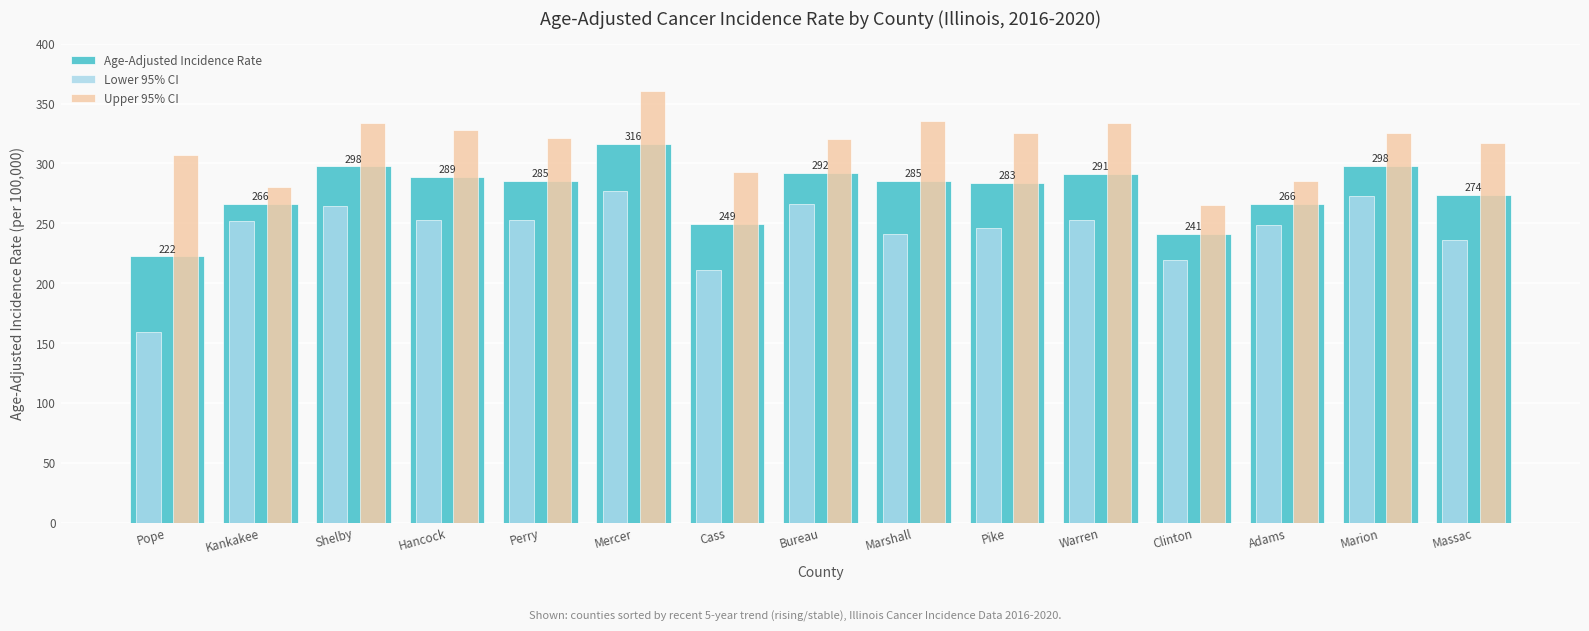

The Age-Adjusted Incidence Rate series shows 79.4 at Adams. True or false?

False